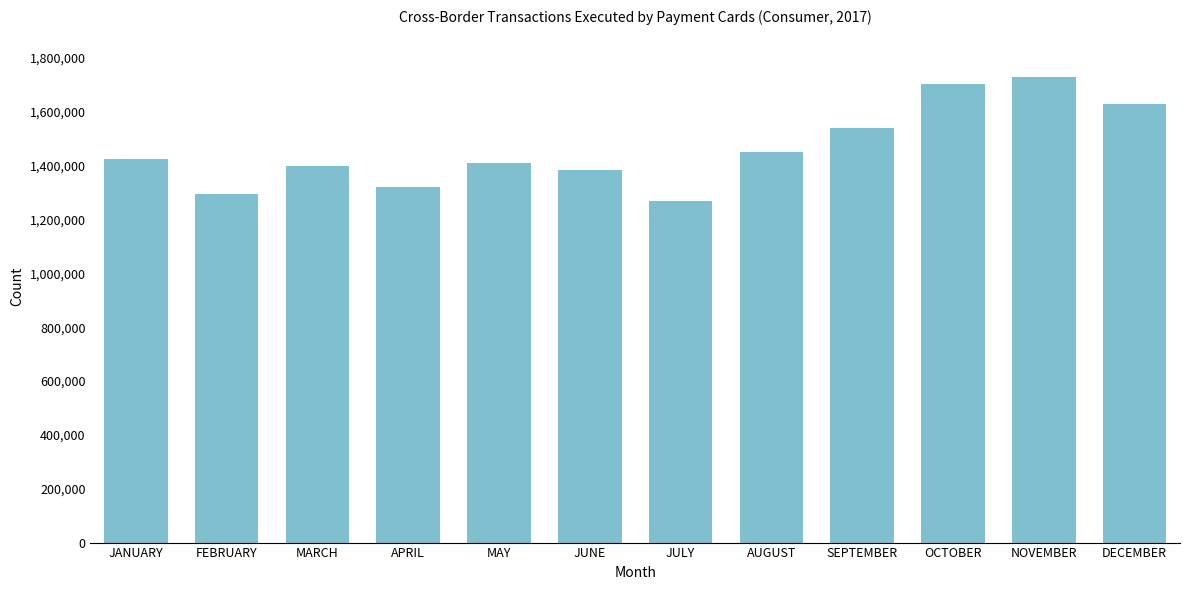

Reading right to left, transcribe all the data shown in this chart.

DECEMBER=1630488	NOVEMBER=1731085	OCTOBER=1703989	SEPTEMBER=1538793	AUGUST=1452163	JULY=1270011	JUNE=1384706	MAY=1410054	APRIL=1322853	MARCH=1399830	FEBRUARY=1296403	JANUARY=1424714